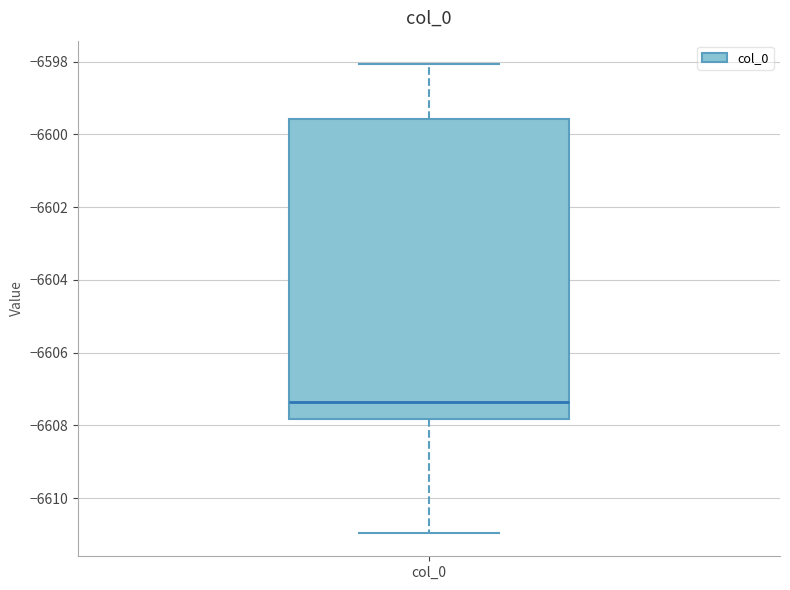

Read this box plot against the y-axis: the position of the median line, the range covered by the box, and the ends of both whiskers. The values are not printed on the chart, so give them approximately, as read against the axis.

median -6607.4, box -6607.8 to -6599.6, whiskers -6611.0 to -6598.0